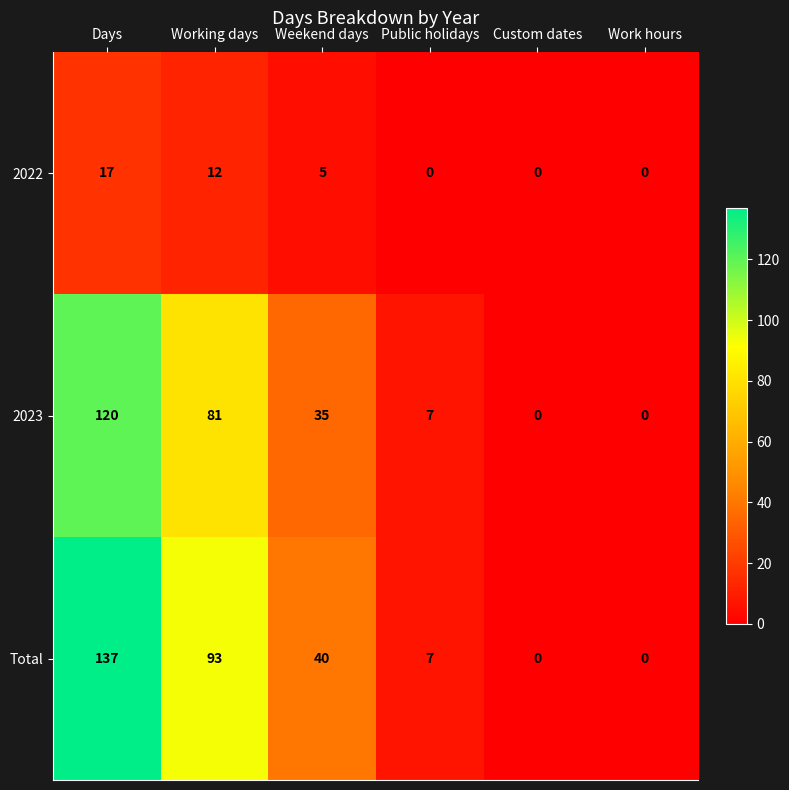

Which category has the highest value in the 2022 series?

Days